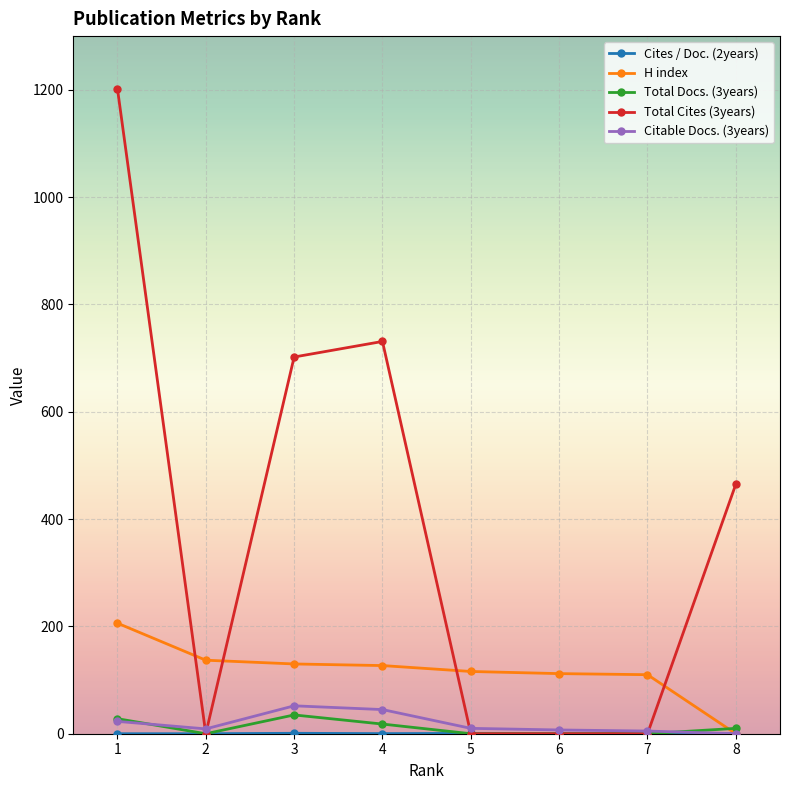

At which category does the chart reach its peak across all series?

1